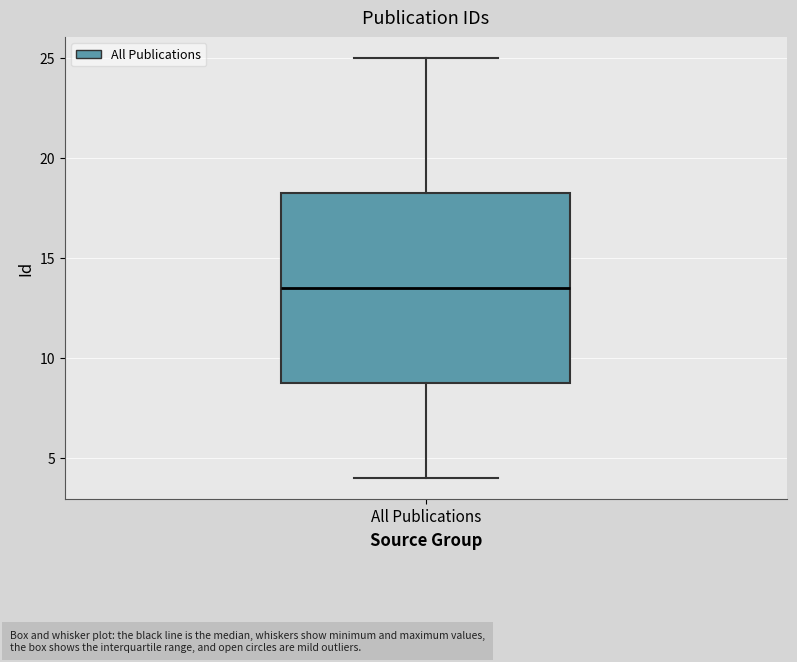

Transcribe this box plot: give where the median line is, the range the box spans, and where the two whiskers end, as read against the y-axis. The values are not printed on the chart, so give them approximately, as read against the axis.

median 13.5, box 9.0 to 18.5, whiskers 4.0 to 25.0